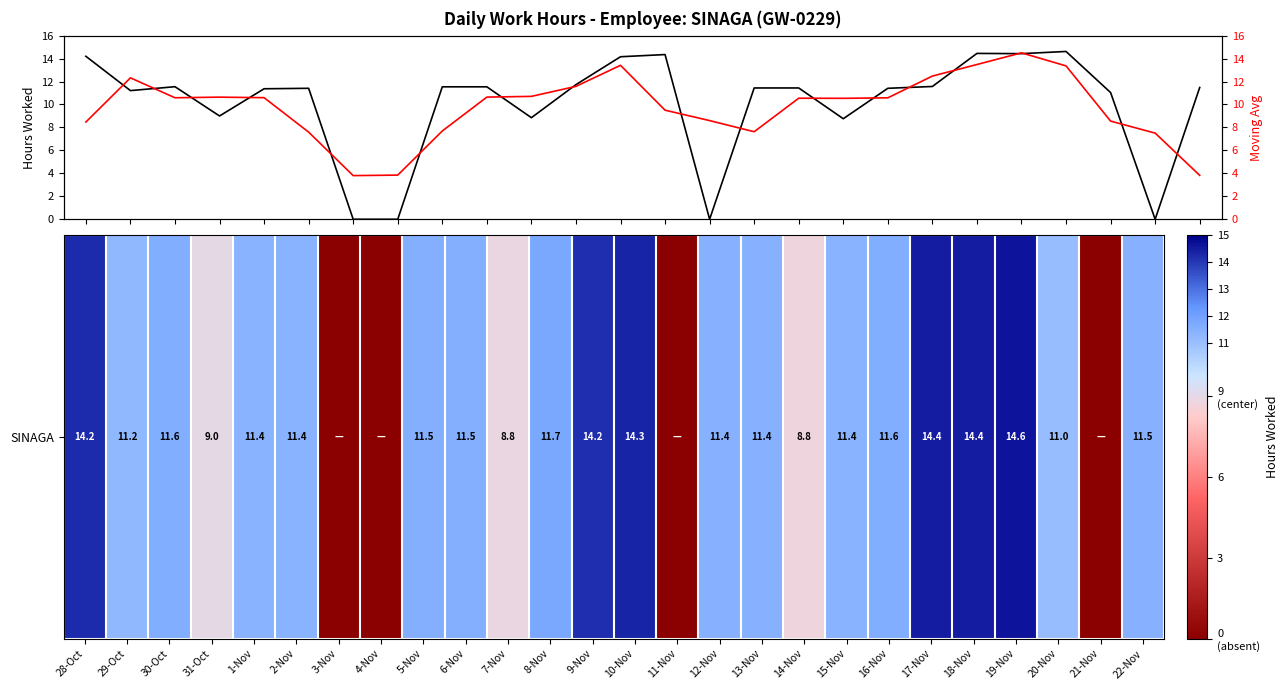

Is it true that SINAGA equals 7.1 at 21-Nov?

False